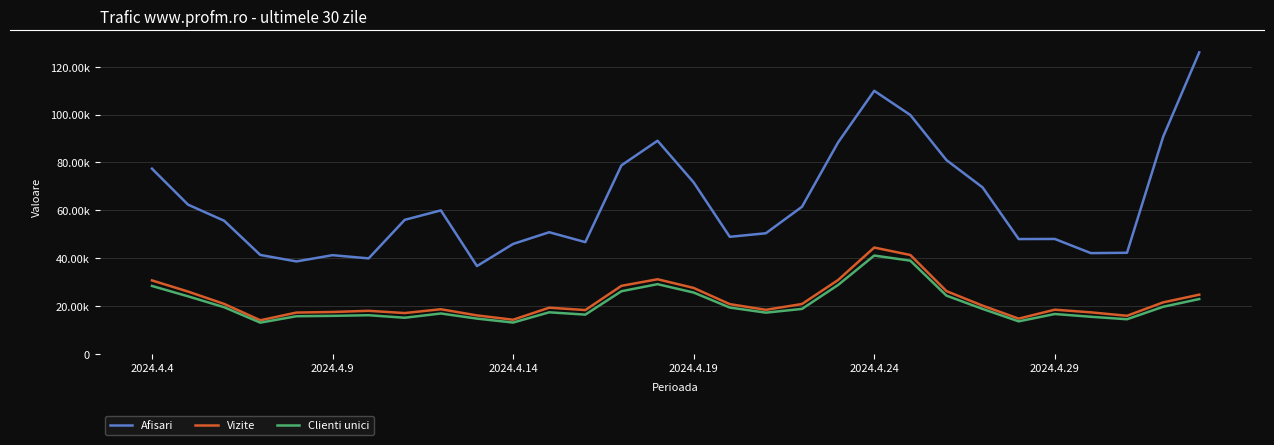

Does the chart have visible grid lines?

Yes